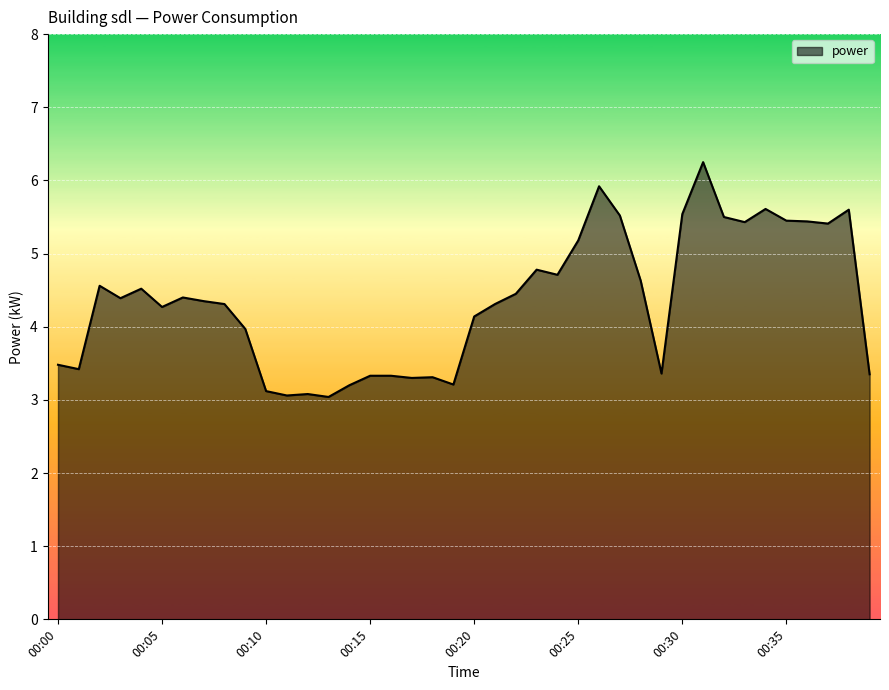

What is the difference between the maximum and minimum values?

3.2